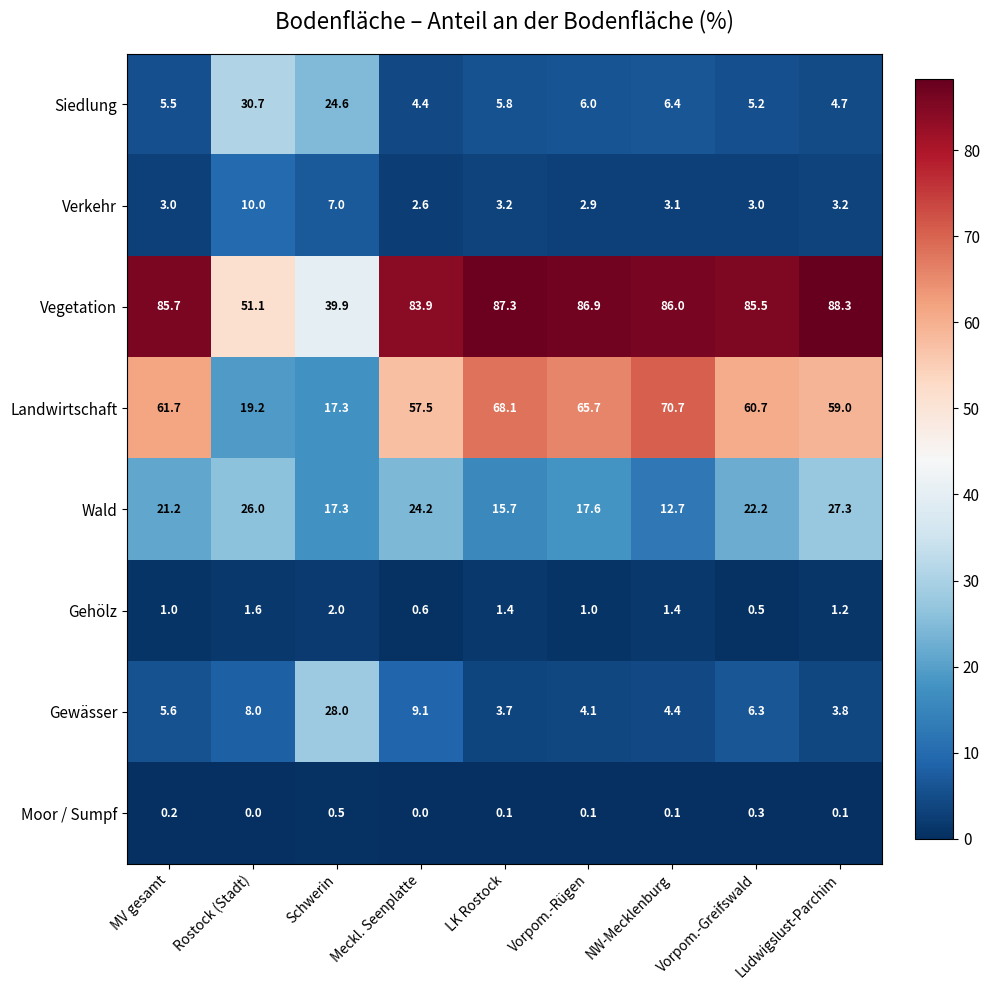

Which series has the widest spread of values?

Landwirtschaft